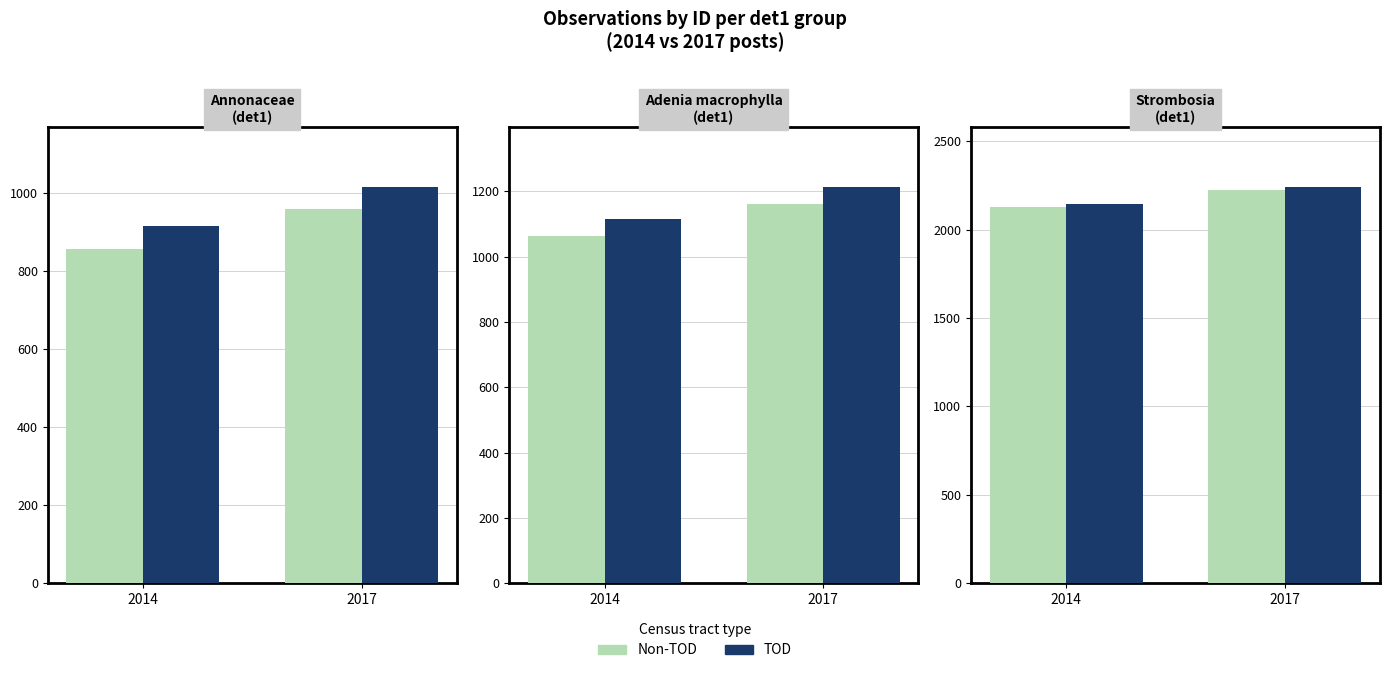

Which category has the lowest value across all series?

2014